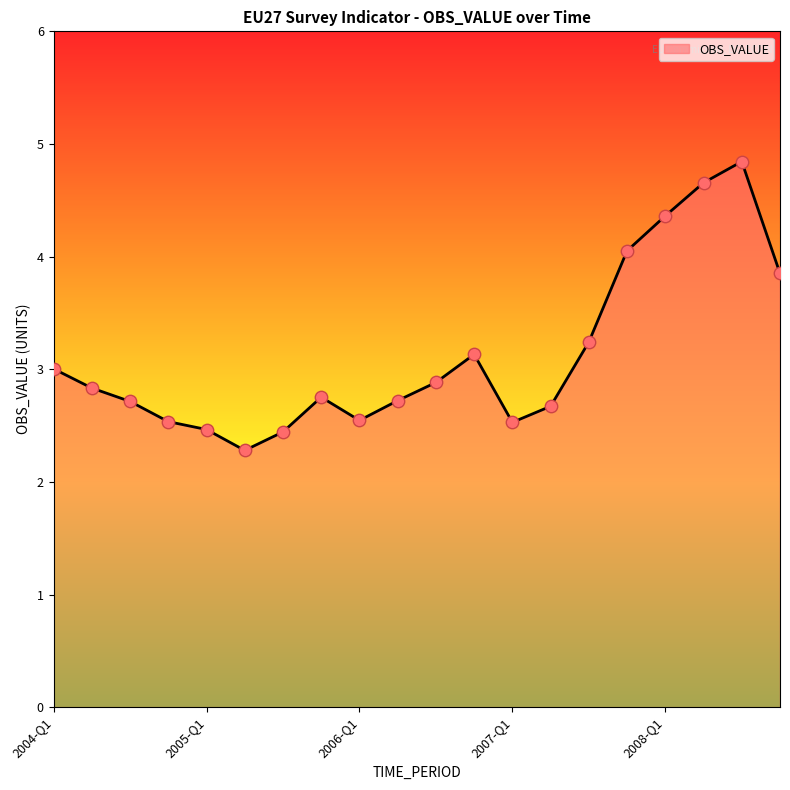

What is the difference between the maximum and minimum values?

2.6